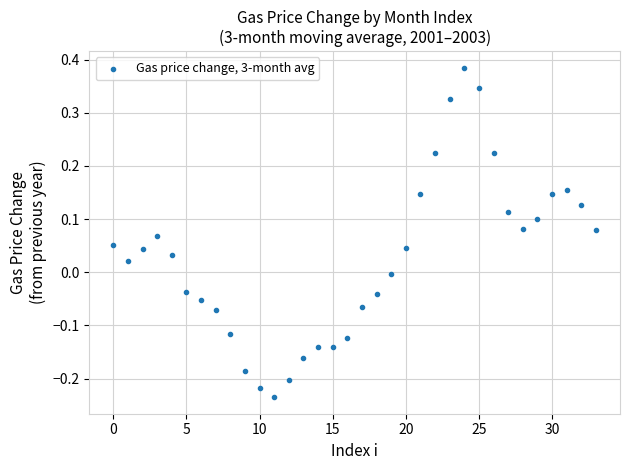

What is the range of Y values (max minus min)?

0.6